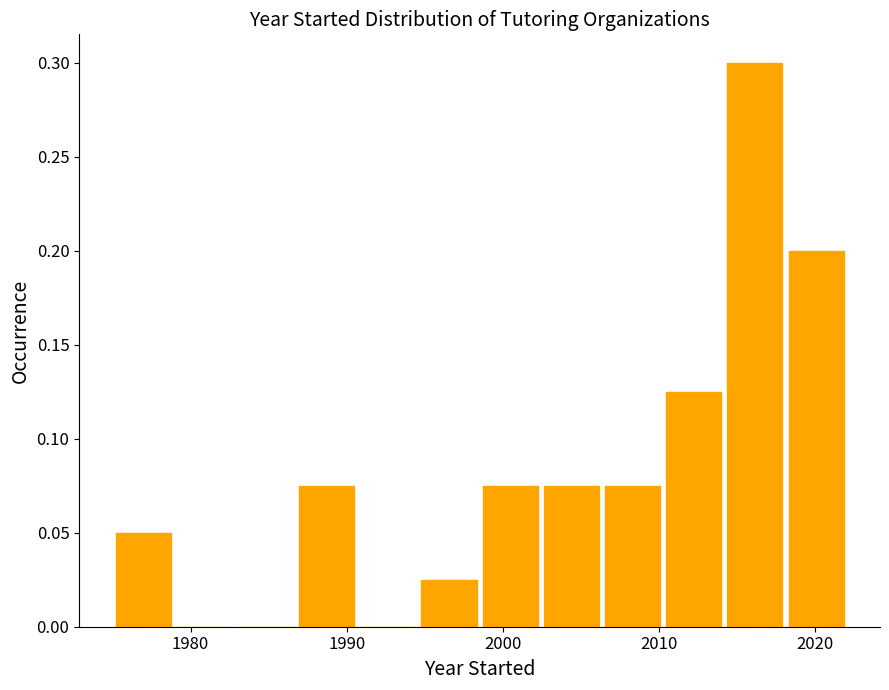

Read against the x-axis, roughly where is the centre of the tallest bar?

2016